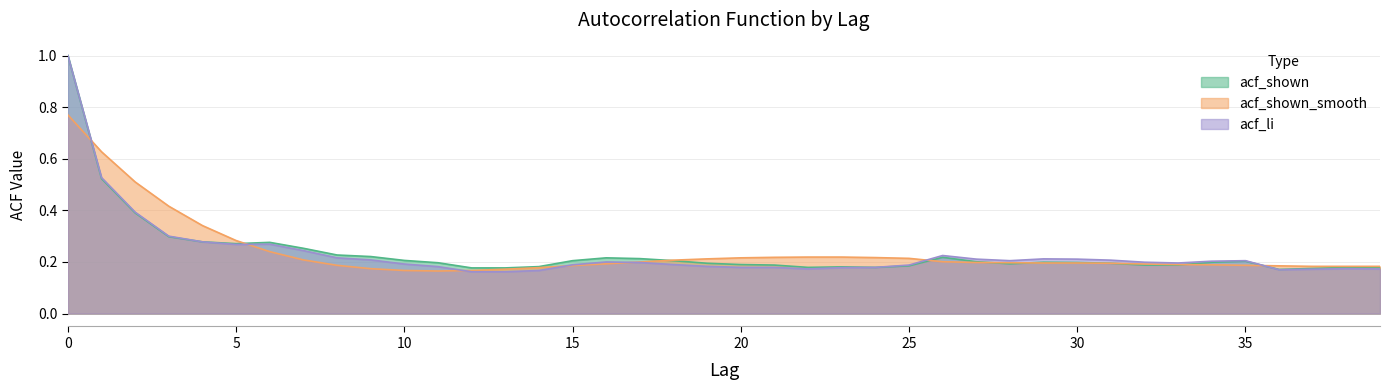

What is the difference between the maximum and minimum values in the acf_shown series?

0.8